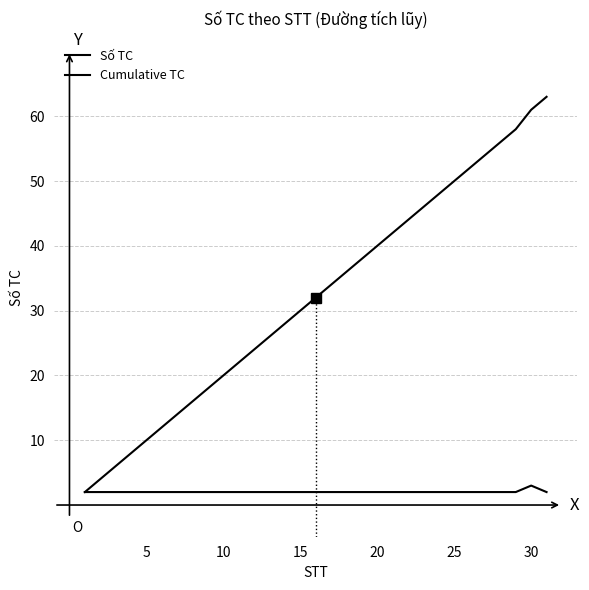

Which series has the largest total across all categories?

Cumulative TC